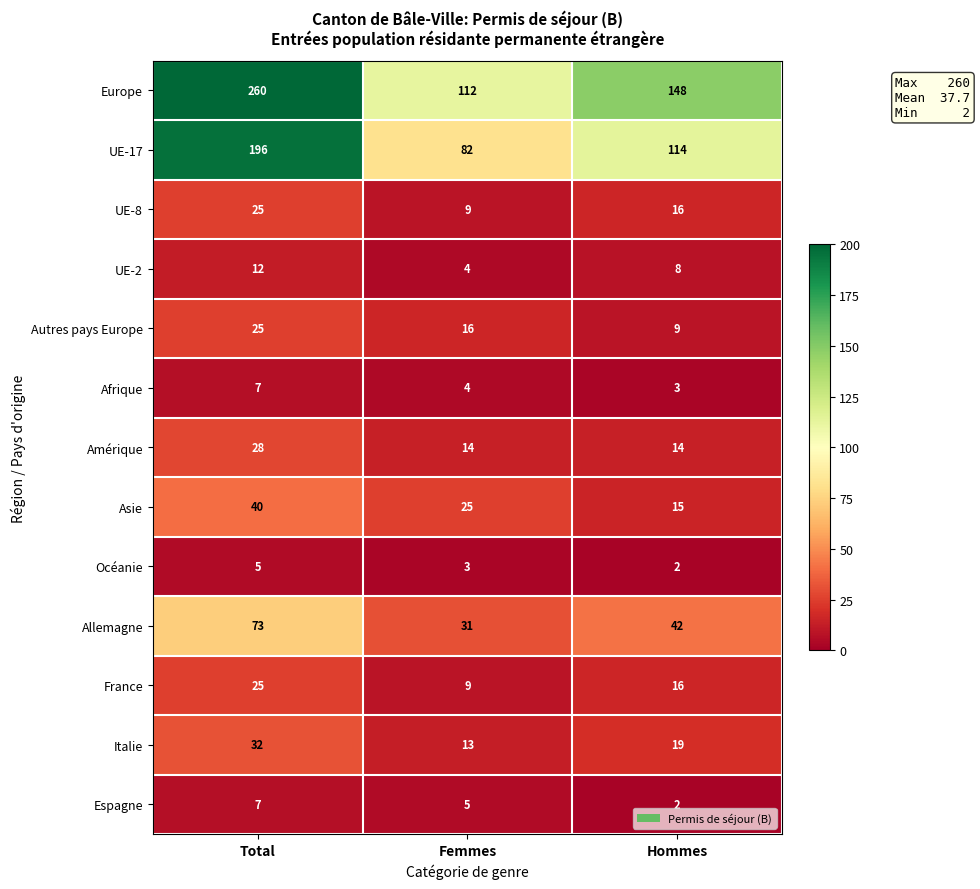

What is the total value across all series at Femmes?

327